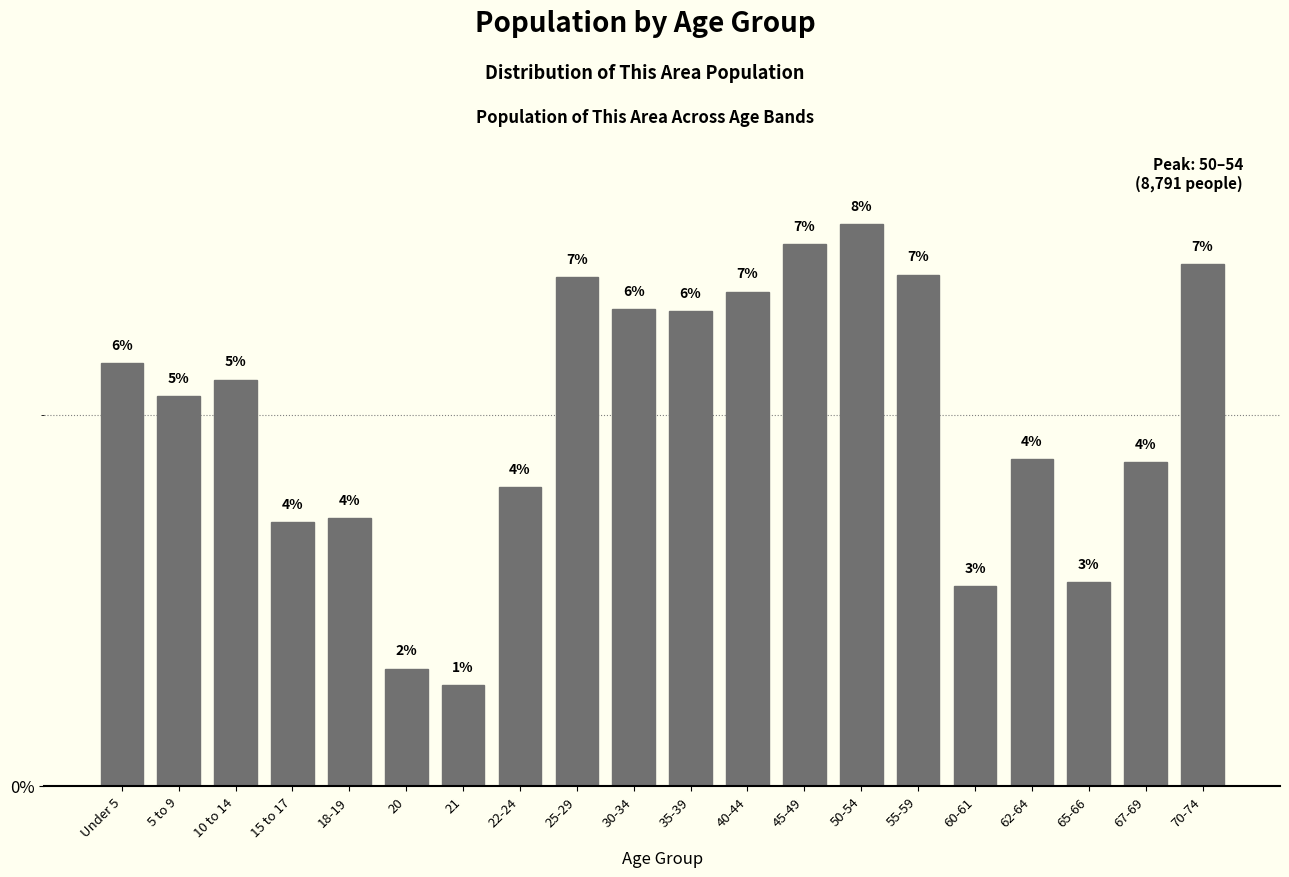

What is the greatest value displayed?

7.6